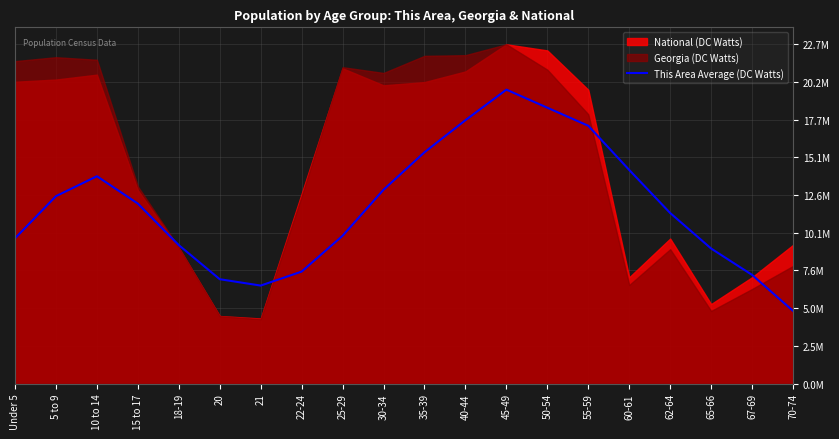

How many categories are shown in the chart?

20